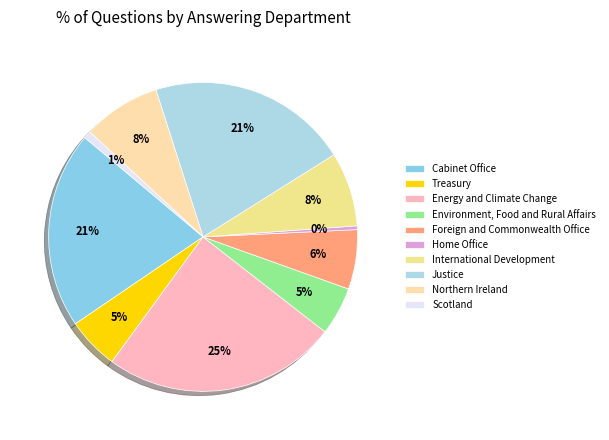

True or false: Energy and Climate Change accounts for 25% of the total.

True